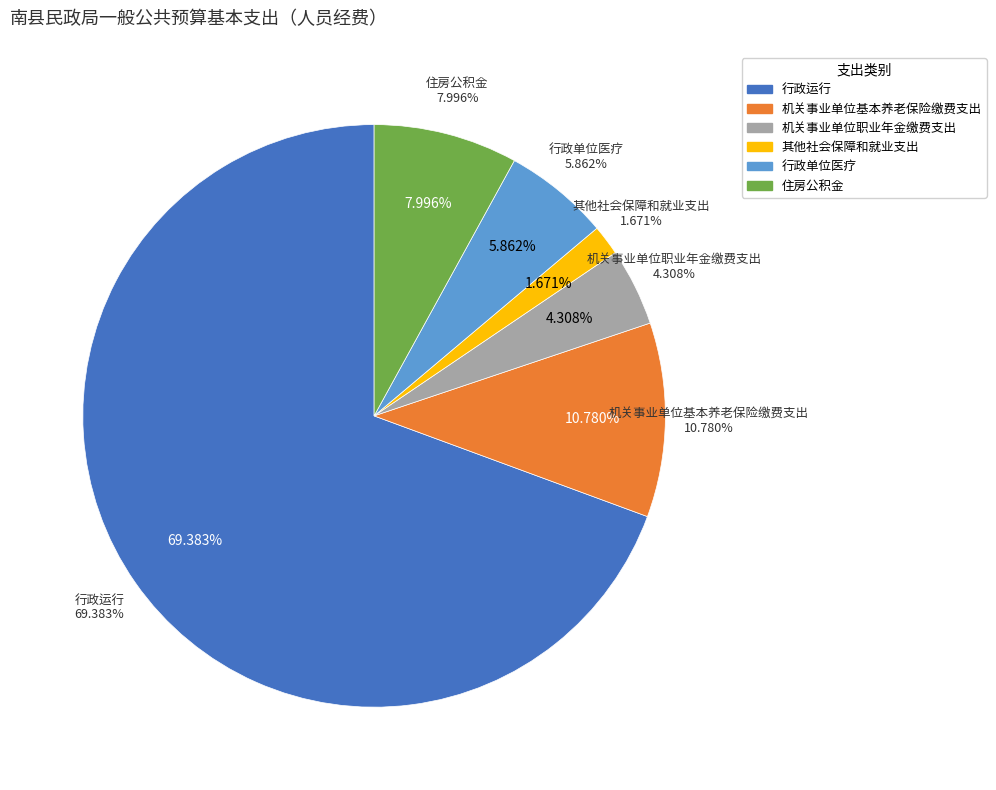

How many slices are in this pie chart?

6